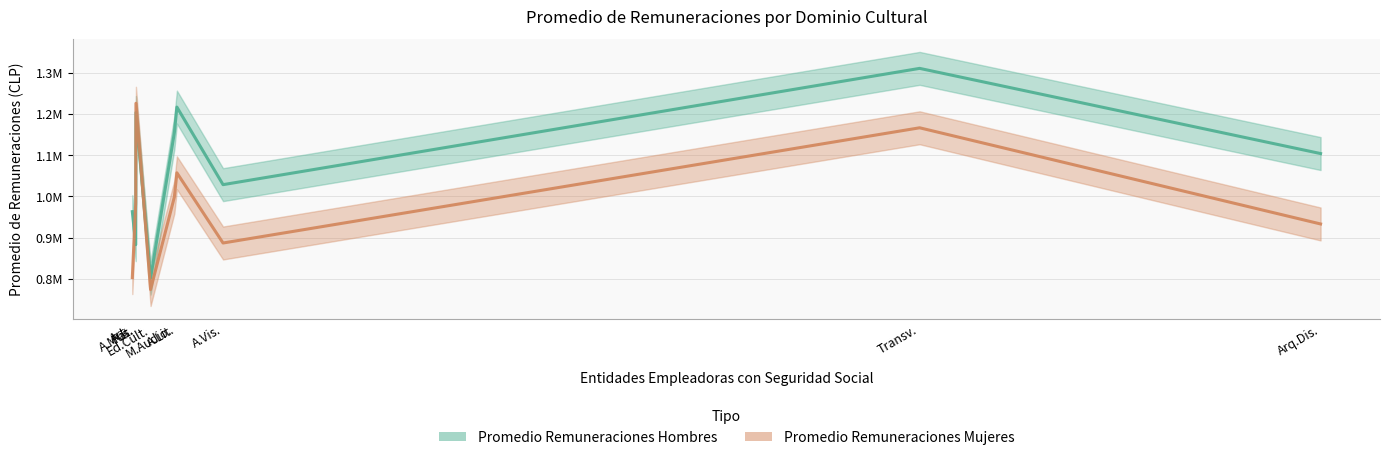

Reading left to right, extract all data points from this chart.

Promedio Remuneraciones Hombres: Art.=962829.0	Pat.=882569.3	A.Mus.=1203584.4	Ed.Cult.=801325.7	M.Audio.=1154559.5	A.Lit.=1216727.0	A.Vis.=1028401.3	Transv.=1310757.2	Arq.Dis.=1103901.2
Promedio Remuneraciones Mujeres: Art.=802713.0	Pat.=984168.0	A.Mus.=1226025.4	Ed.Cult.=773678.2	M.Audio.=998360.0	A.Lit.=1057144.2	A.Vis.=886704.2	Transv.=1166482.8	Arq.Dis.=932940.5